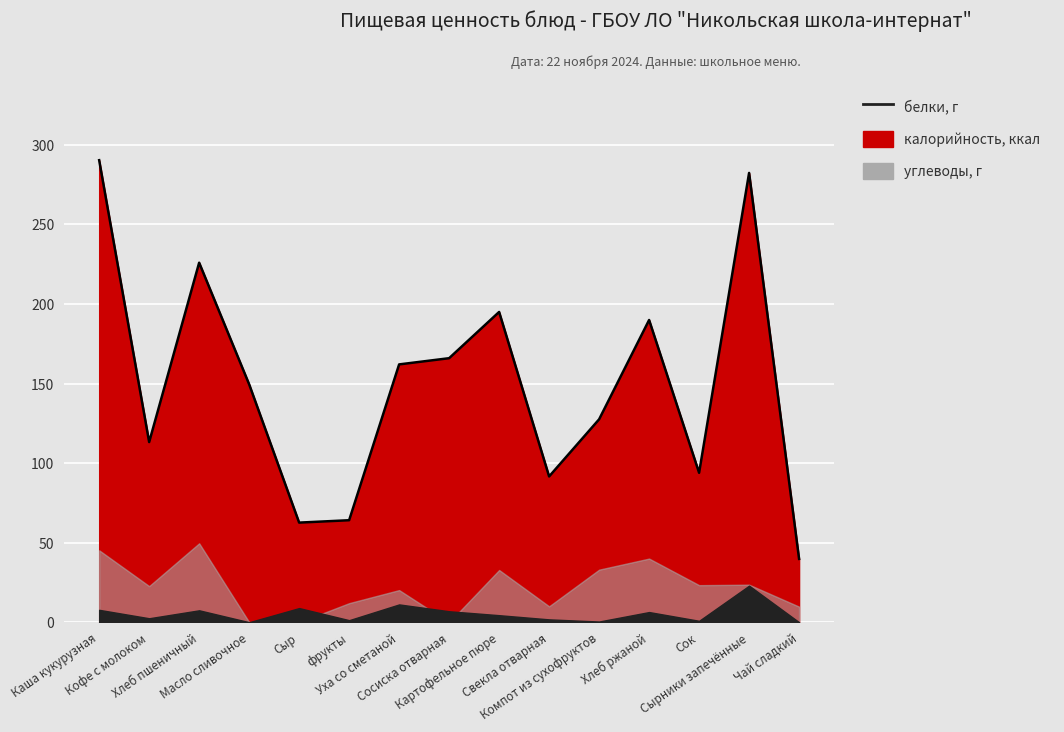

What is the sum of the белки values at Сок and Масло сливочное?

1.1